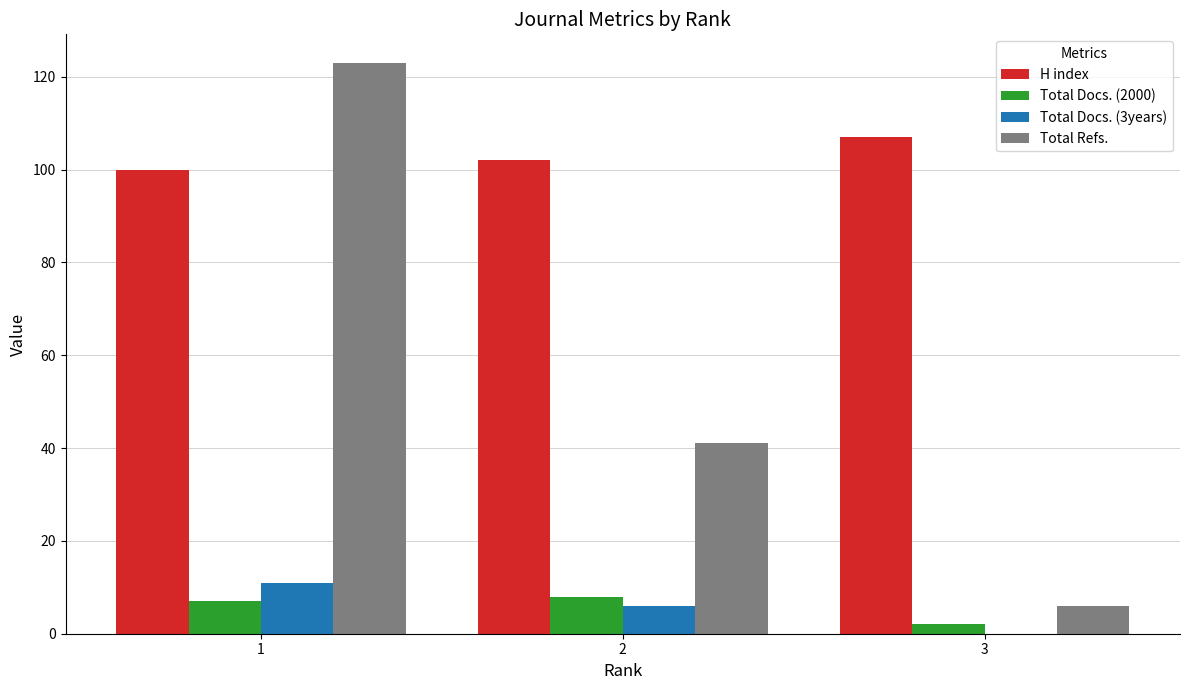

How many data points does each series have?

3